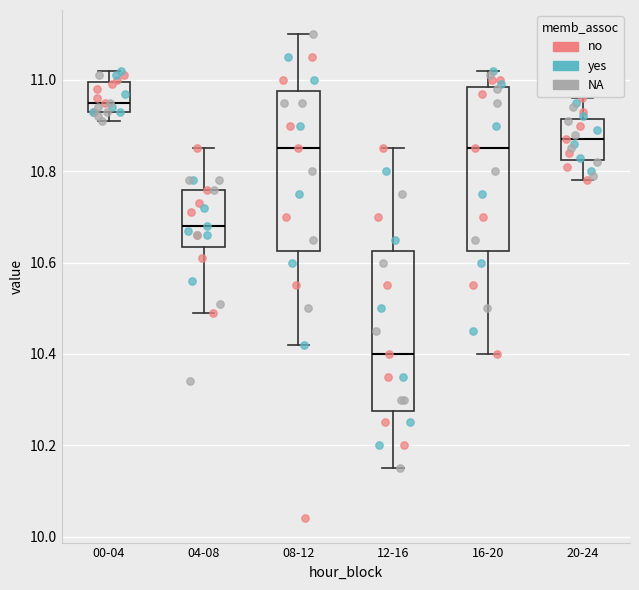

Reading left to right, read every box against the y-axis: the position of its median line, the range the box covers, and the ends of its whiskers. The values are not printed on the chart, so give them approximately, as read against the axis.

00-04: median 10.96, box 10.94 to 11.00, whiskers 10.92 to 11.02
04-08: median 10.68, box 10.64 to 10.76, whiskers 10.50 to 10.86
08-12: median 10.86, box 10.62 to 10.98, whiskers 10.42 to 11.10
12-16: median 10.40, box 10.28 to 10.62, whiskers 10.16 to 10.86
16-20: median 10.86, box 10.62 to 10.98, whiskers 10.40 to 11.02
20-24: median 10.88, box 10.82 to 10.92, whiskers 10.78 to 10.96